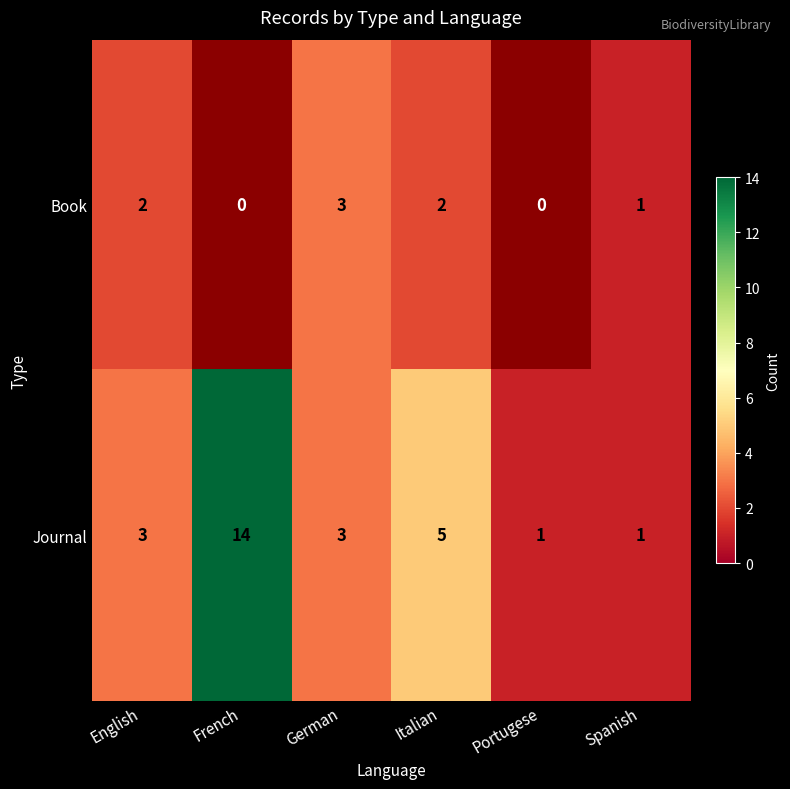

What is the highest value of the Journal series?

14